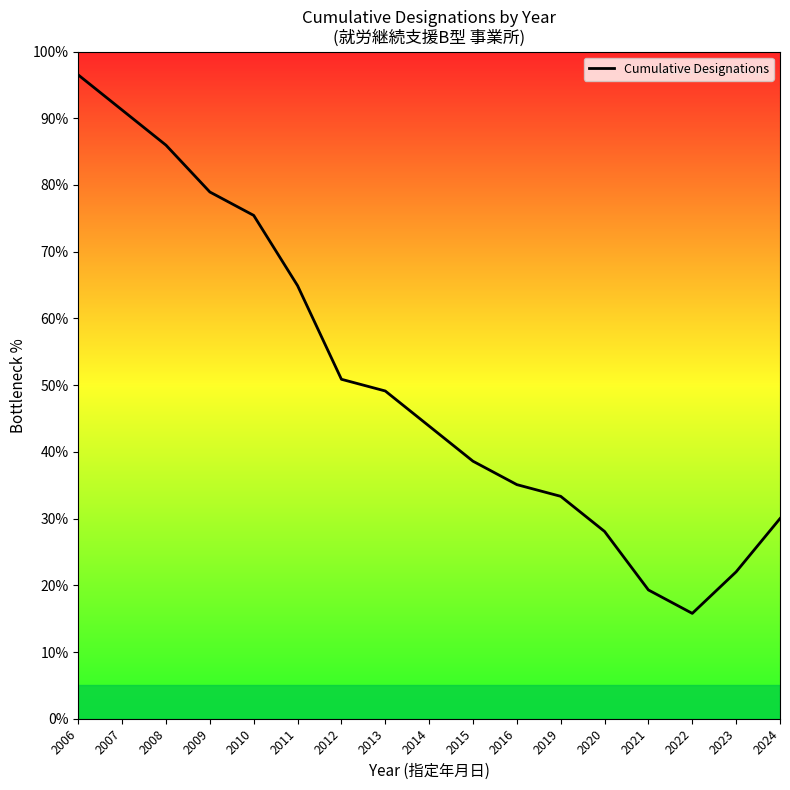

Approximately how many times larger is the value at 2021 compared to 2016?

0.6